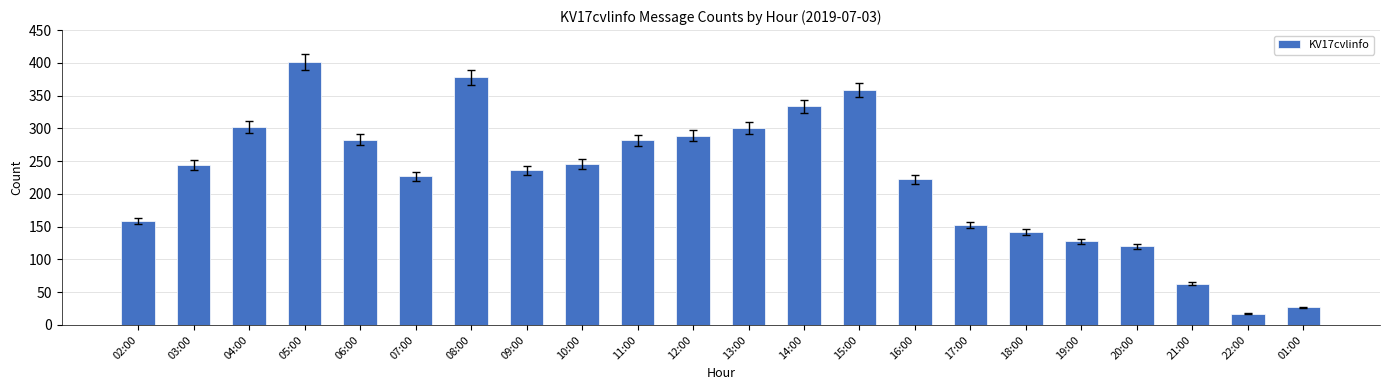

What is the label of the 16th bar from the left?

17:00